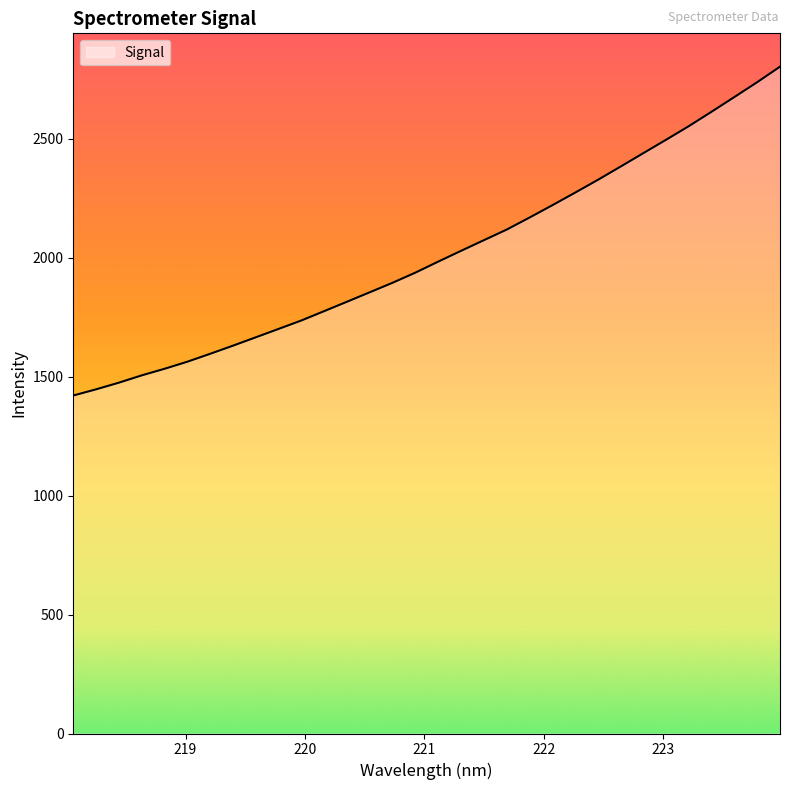

What is the smallest value displayed?

1420.9